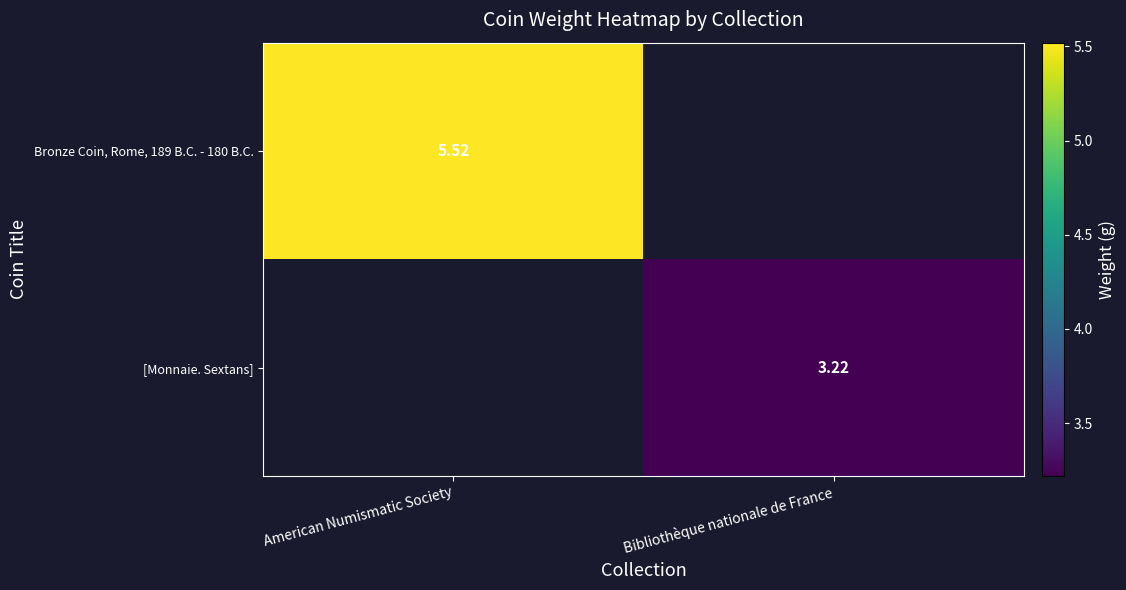

Between American Numismatic Society and Bibliothèque nationale de France, which is larger?

American Numismatic Society